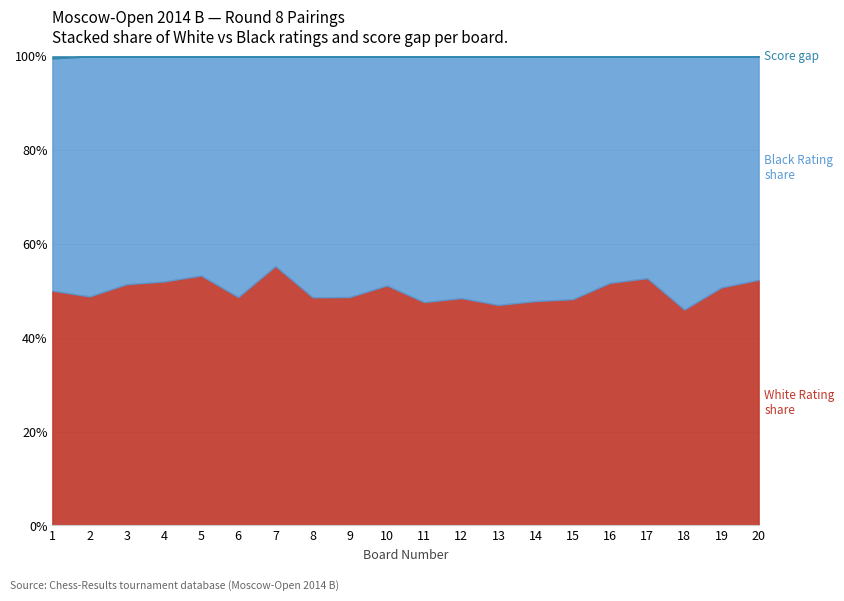

What is the total value across all series at 6?

100.0